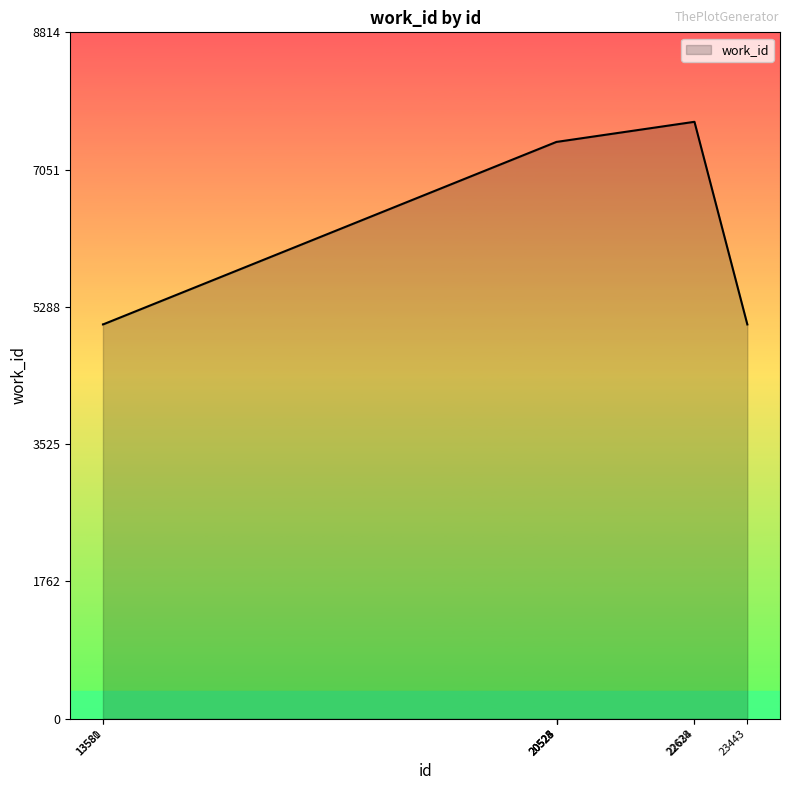

What is the difference between the maximum and minimum values?

2602